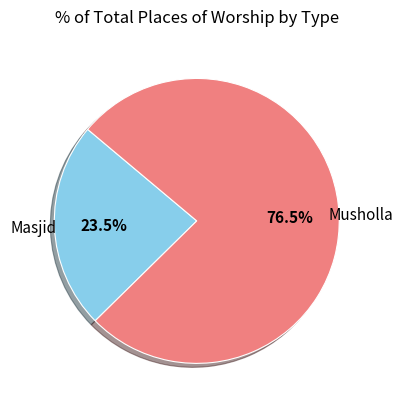

Does any single category account for the majority?

Yes